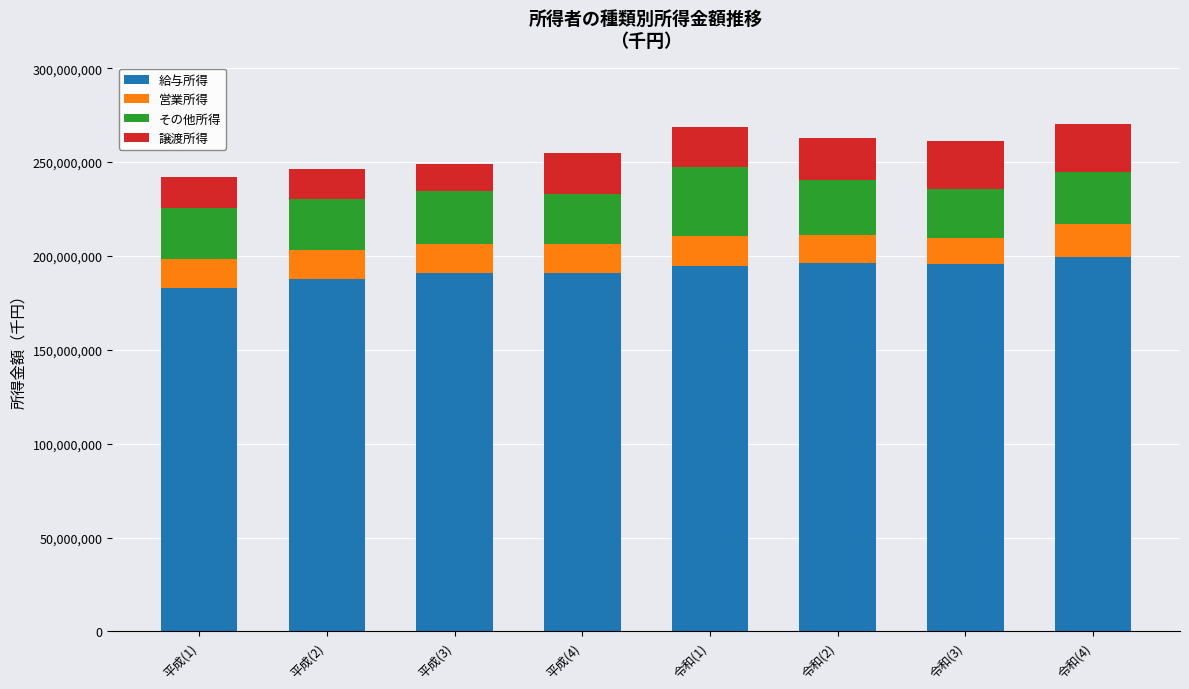

What is the total value across all series at 令和(1)?

268718357